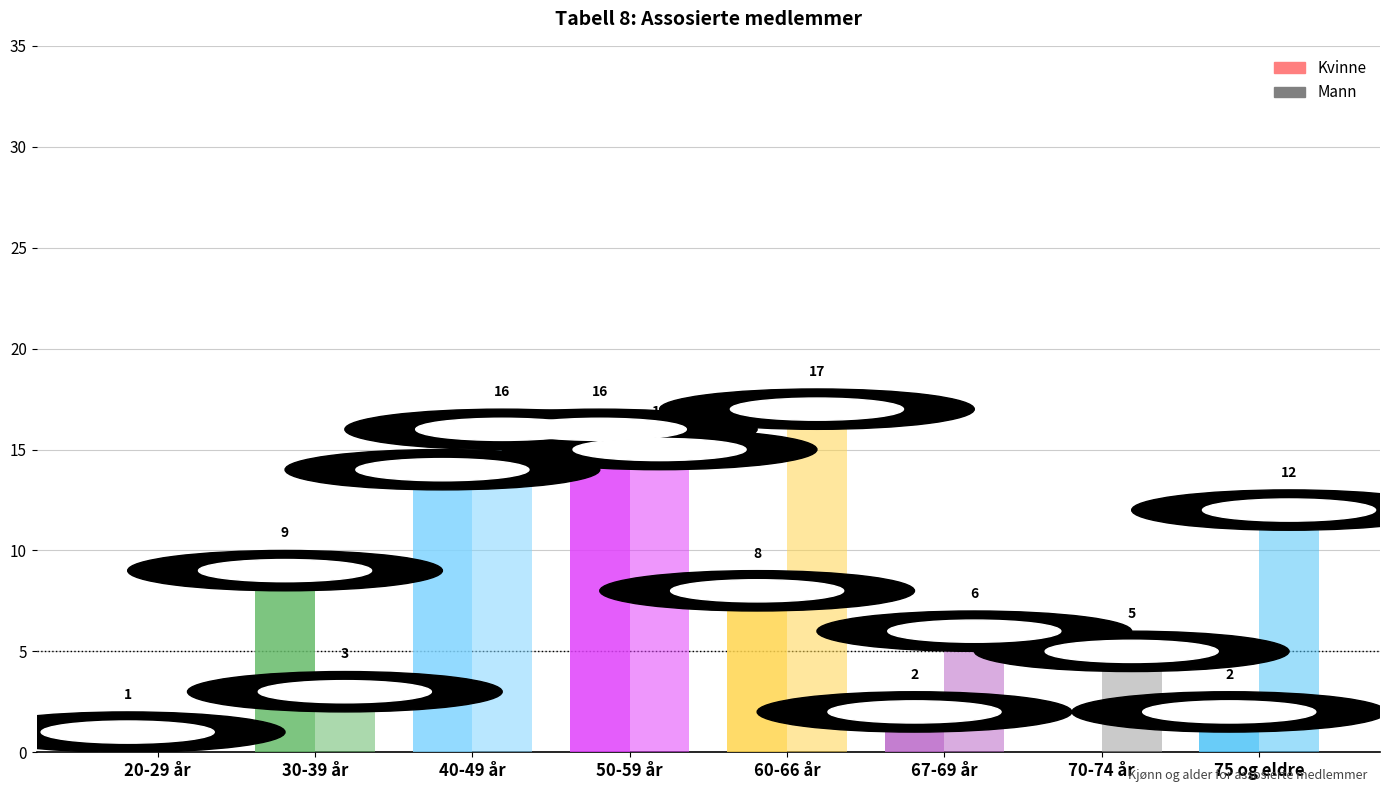

The value of Kvinne at 50-59 år is 16. True or false?

True